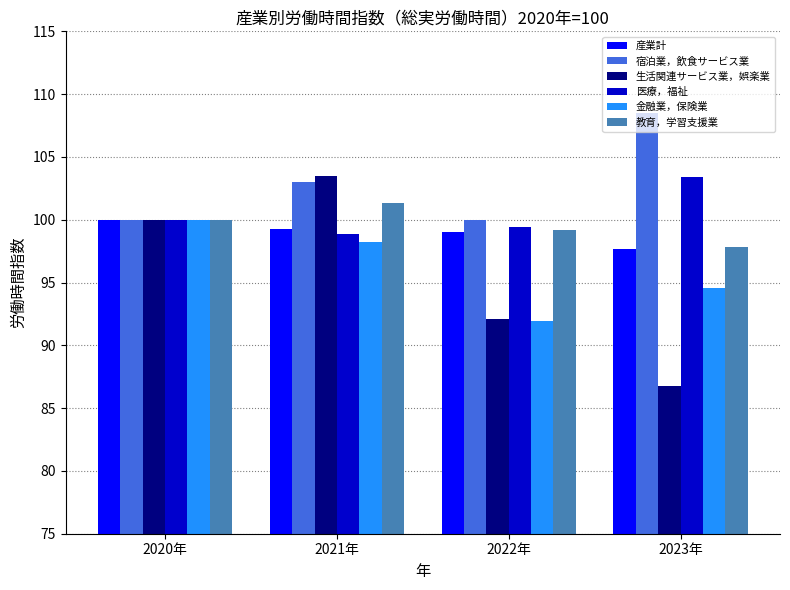

What is the total value across all series at 2023年?

588.8